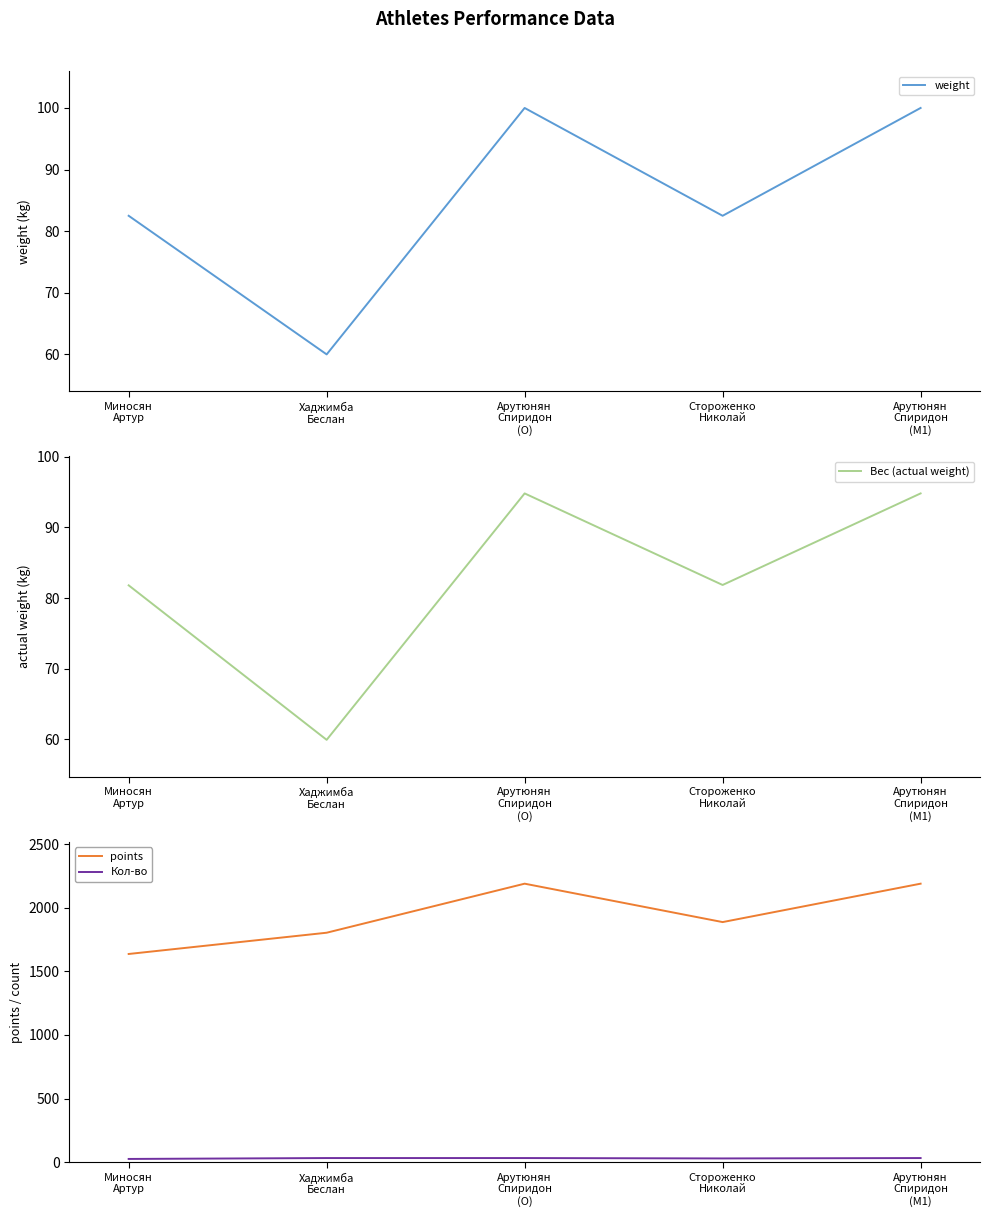

True or false: Кол-во has more than 1 interior local peaks.

False